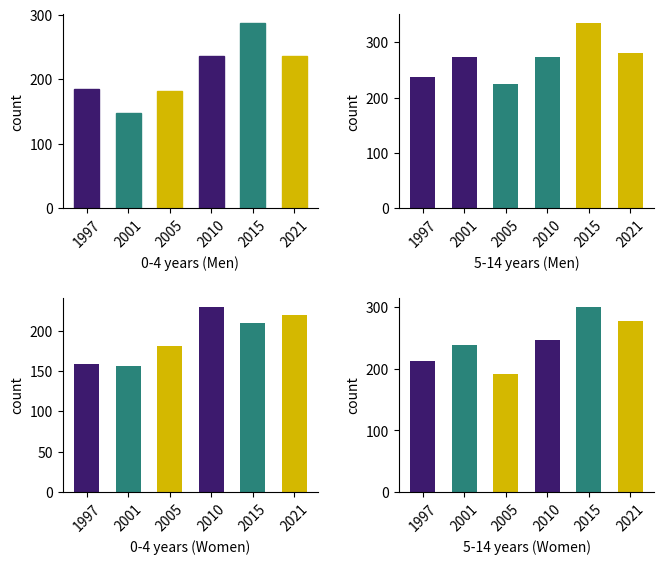

List the labels in order of value, smallest first.

2005, 1997, 2001, 2010, 2021, 2015